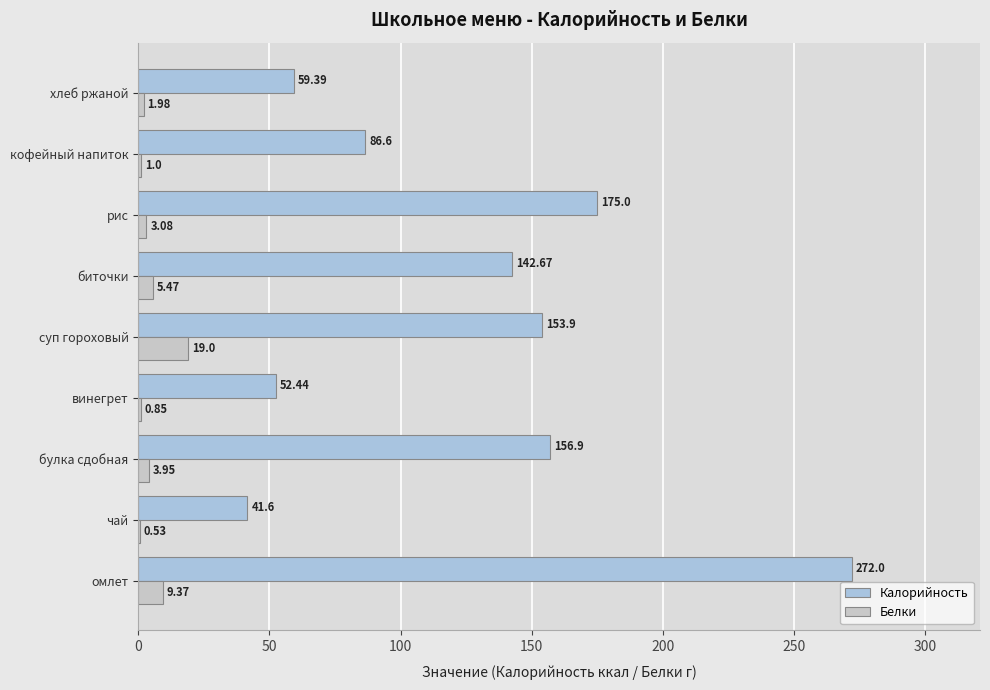

What is the maximum value shown in the chart?

272.0